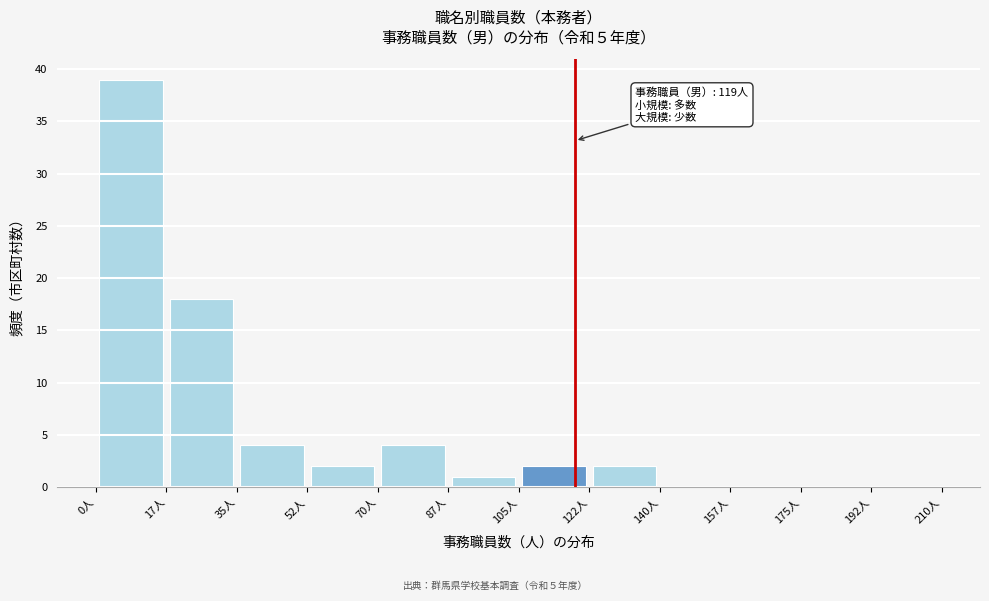

Over which range of the x-axis is the bar tallest?

0.0 to 17.5